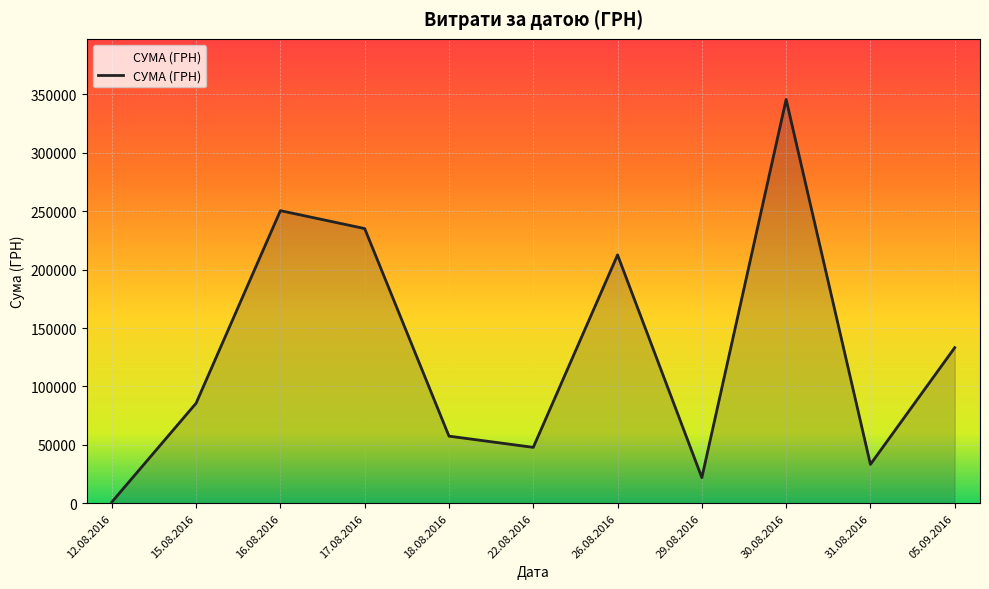

Which label corresponds to the largest value in the chart?

30.08.2016